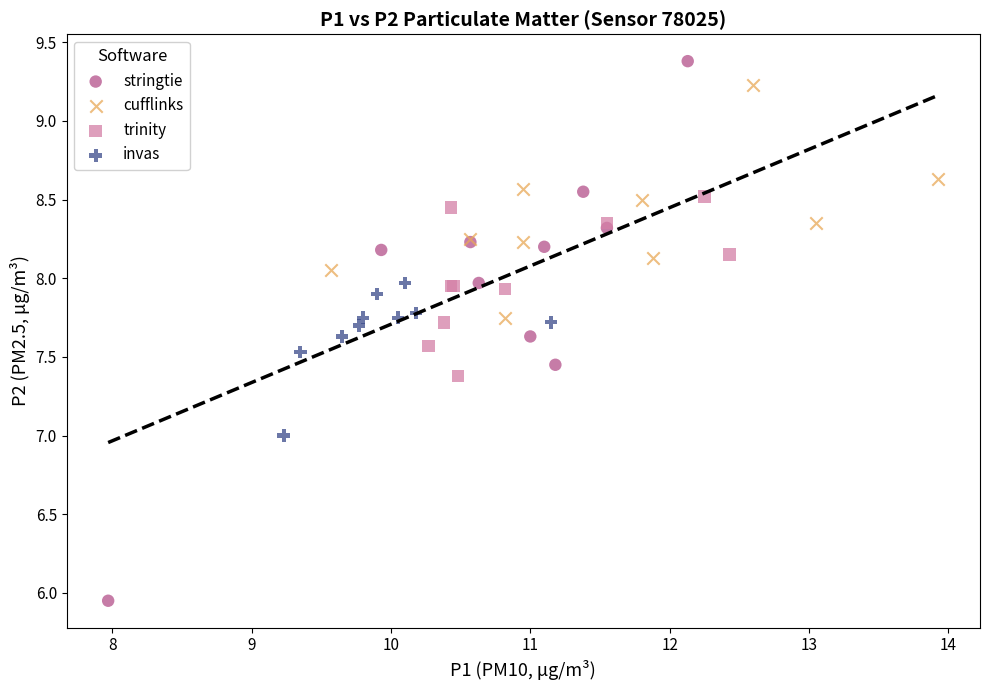

Which series reaches the minimum Y coordinate?

stringtie